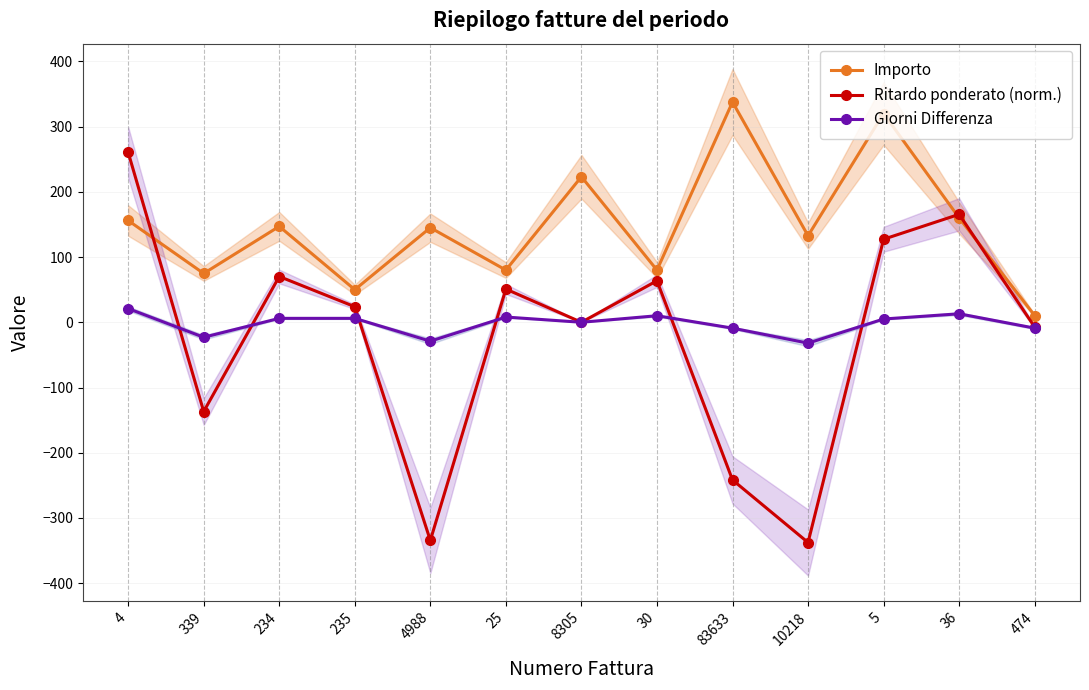

What is the difference between the maximum and minimum values in the Ritardo ponderato (norm.) series?

598.2